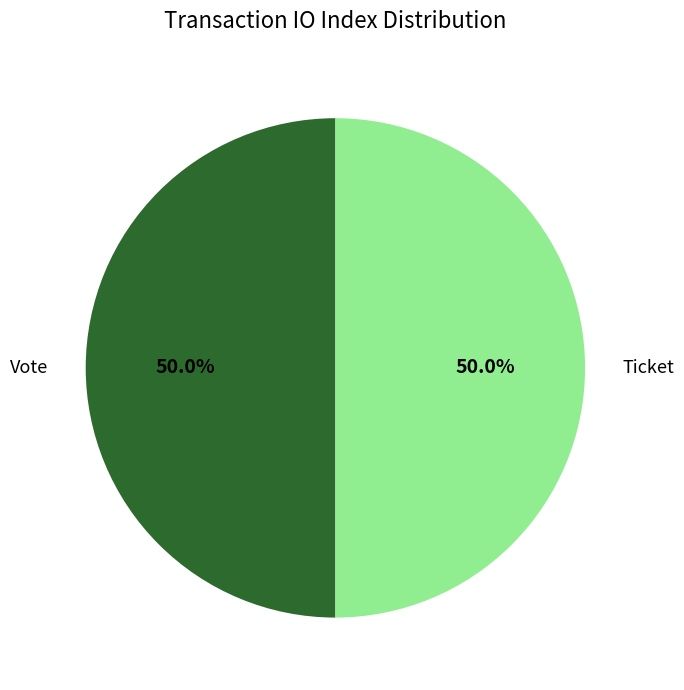

Is the sum of Ticket and Vote greater than half?

Yes